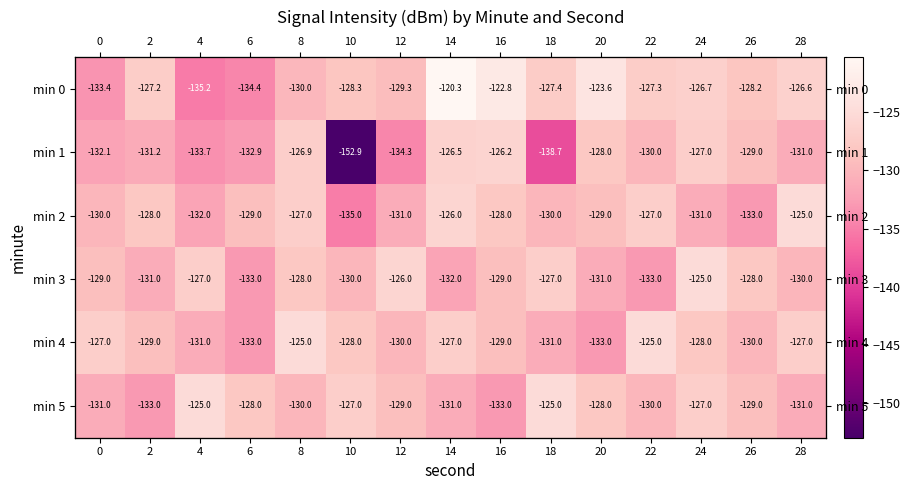

How many data points in min 3 are above -129?

6